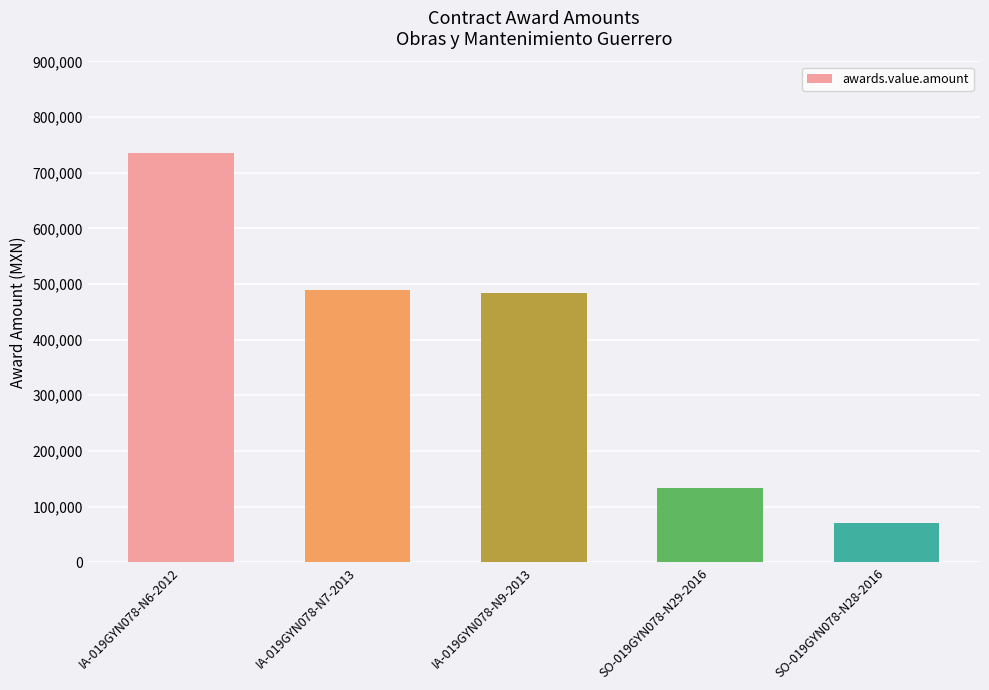

What is the greatest value displayed?

736155.0